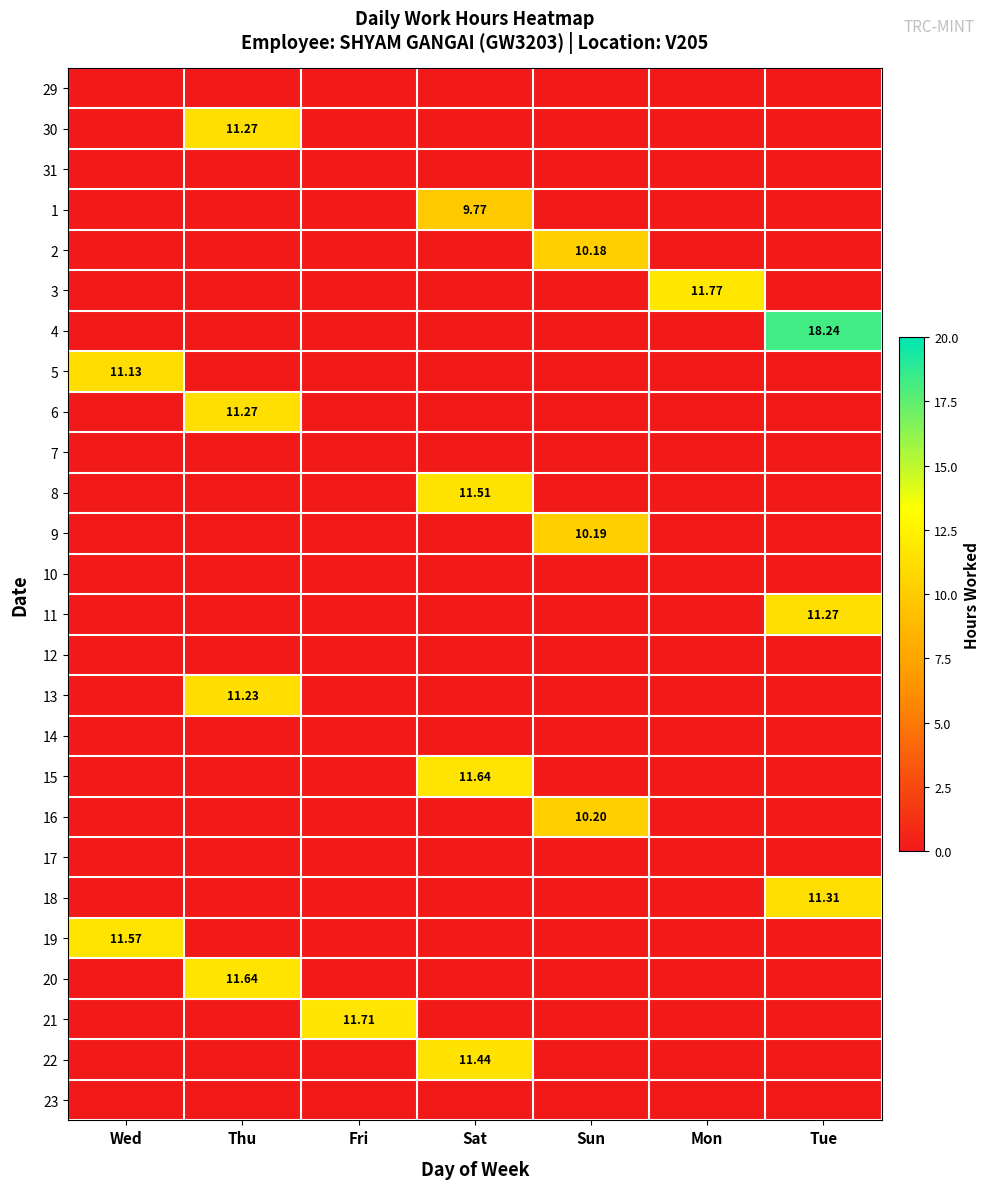

Which category has the lowest value in the 15 series?

Wed